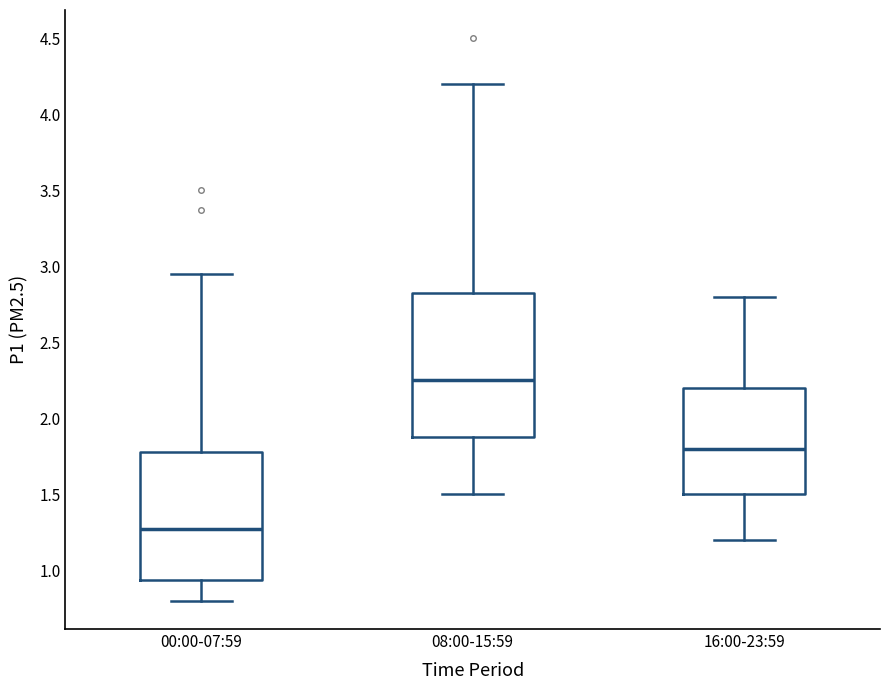

Reading left to right, read every box against the y-axis: the position of its median line, the range the box covers, and the ends of its whiskers. The values are not printed on the chart, so give them approximately, as read against the axis.

00:00-07:59: median 1.30, box 0.95 to 1.80, whiskers 0.80 to 2.95
08:00-15:59: median 2.25, box 1.90 to 2.85, whiskers 1.50 to 4.20
16:00-23:59: median 1.80, box 1.50 to 2.20, whiskers 1.20 to 2.80